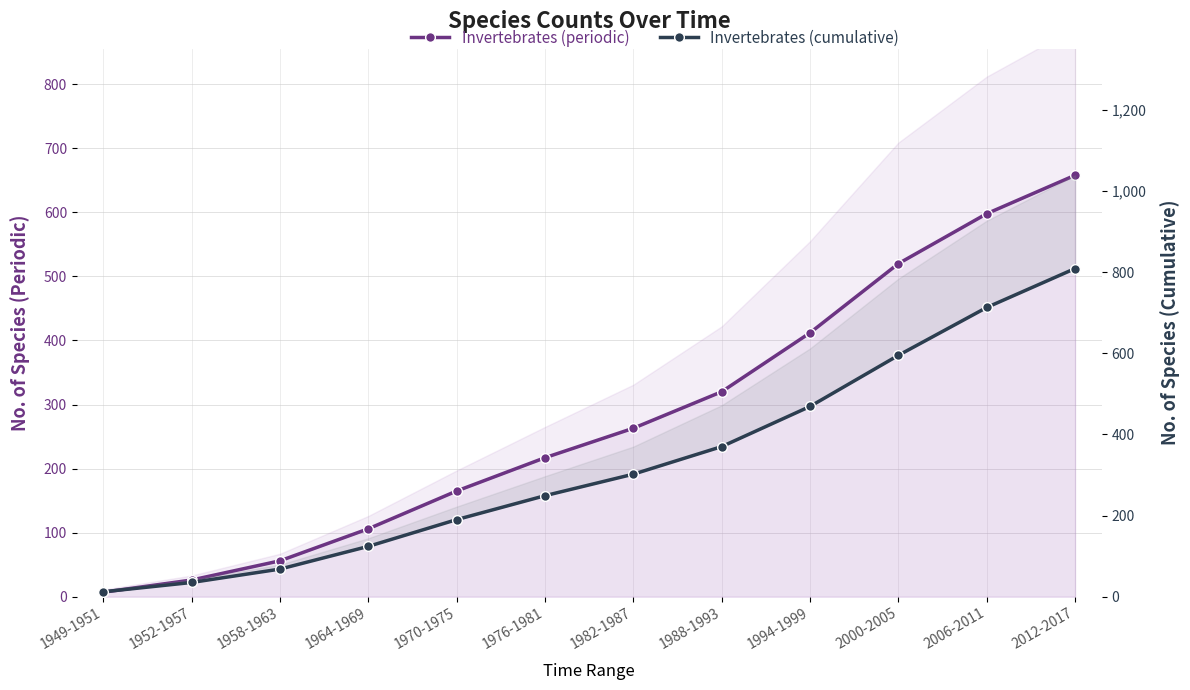

True or false: Invertebrates (periodic) and Invertebrates (cumulative) cross at least once.

False